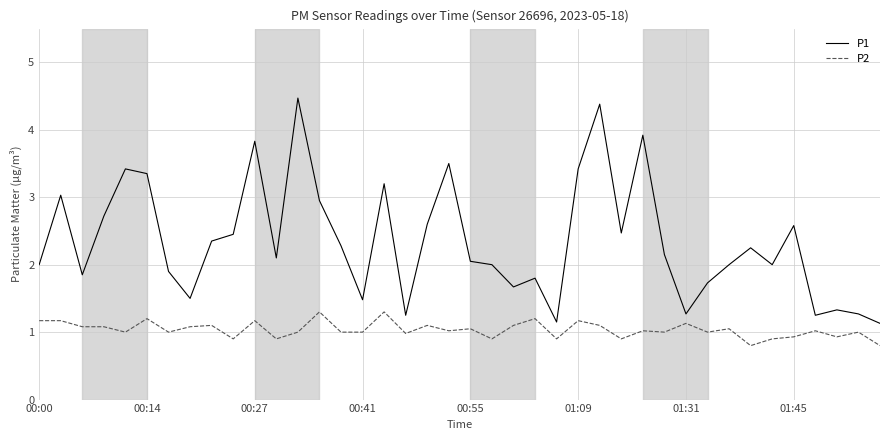

True or false: P2 and P1 intersect in this chart.

False